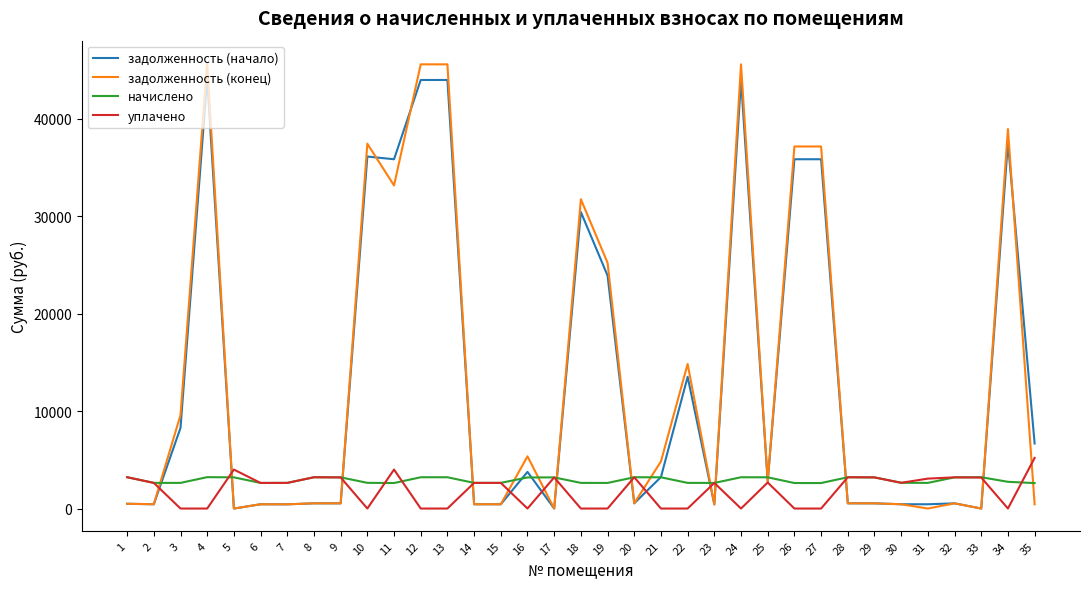

What is the difference between the highest and lowest values at 35?

6241.7